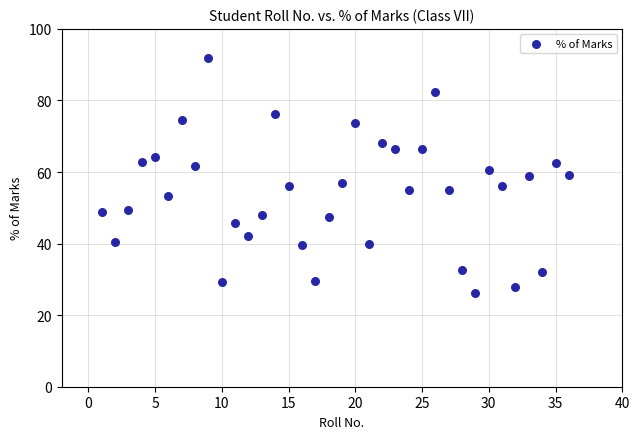

What is the range of Y values (max minus min)?

65.7